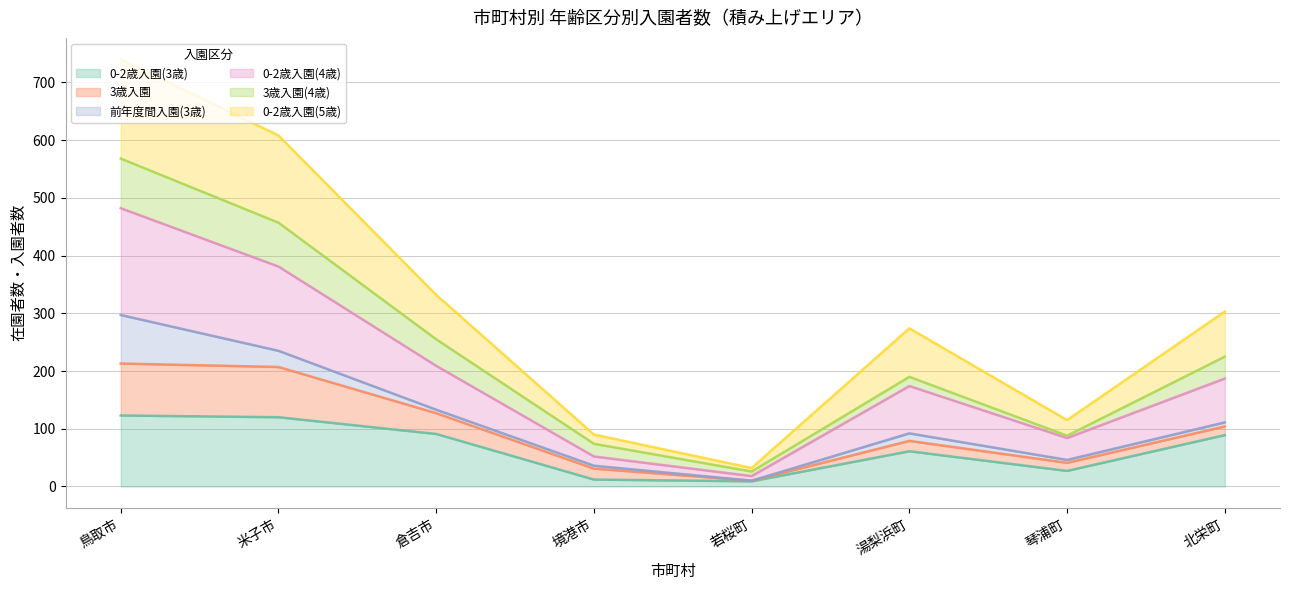

At which category is the sum across all series the highest?

鳥取市